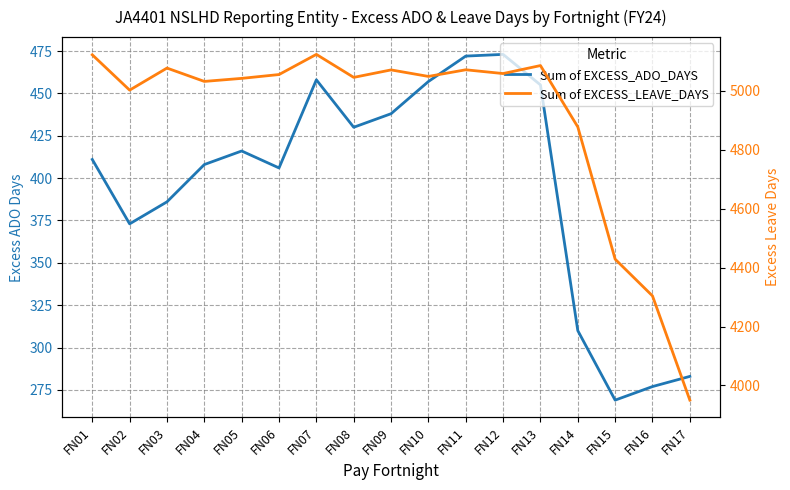

At which label does Sum of EXCESS_ADO_DAYS first exceed 411?

FN05